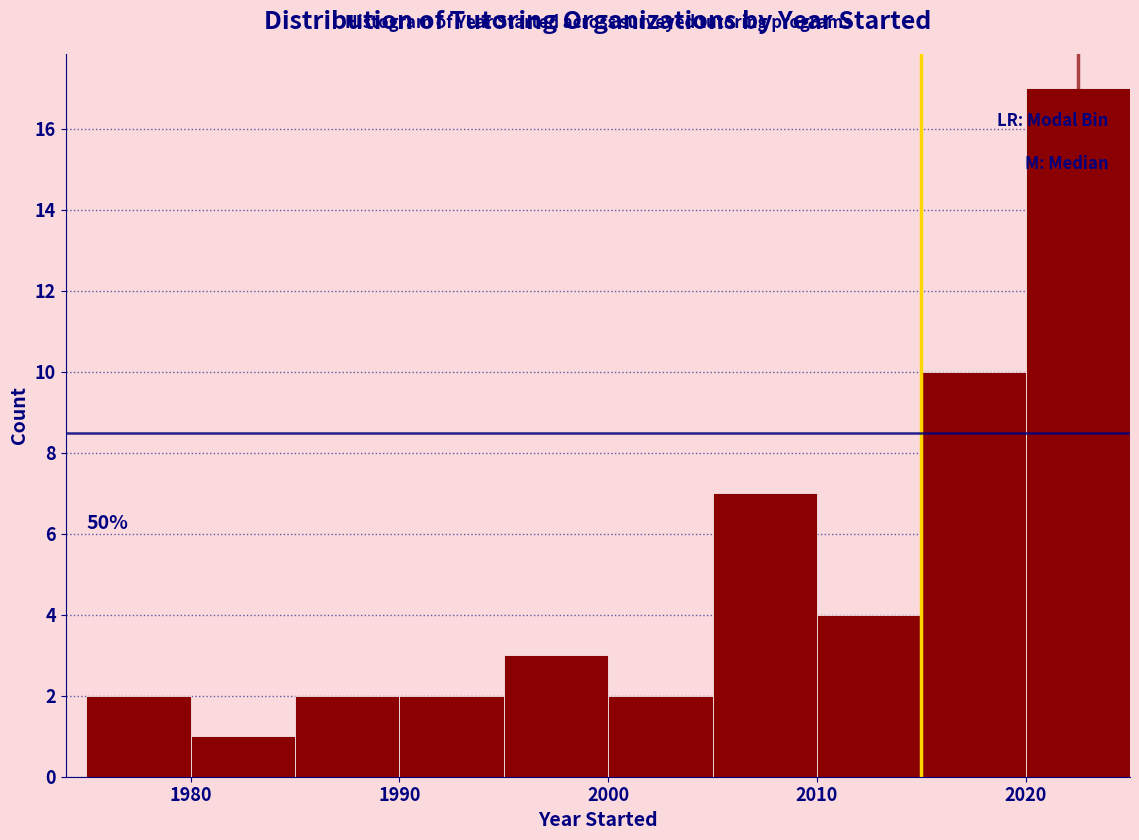

Over which range of the x-axis is the bar tallest?

2020 to 2025